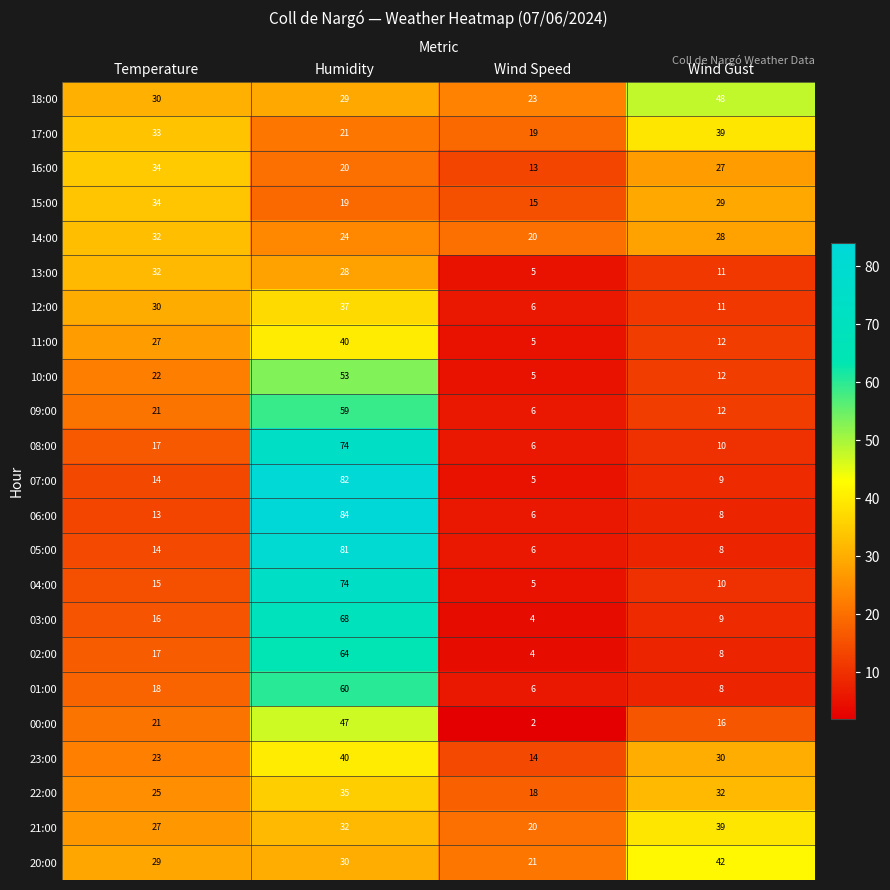

Which series has the largest range (max minus min)?

06:00